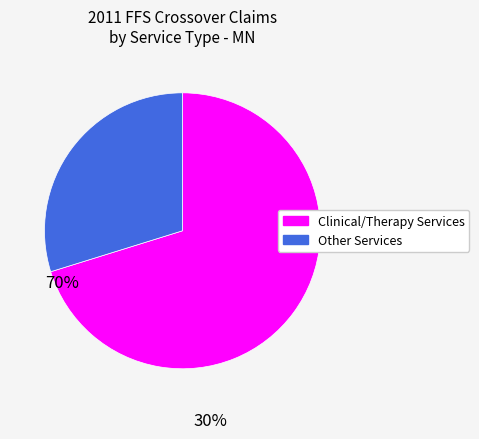

Is there a majority slice in this chart?

Yes